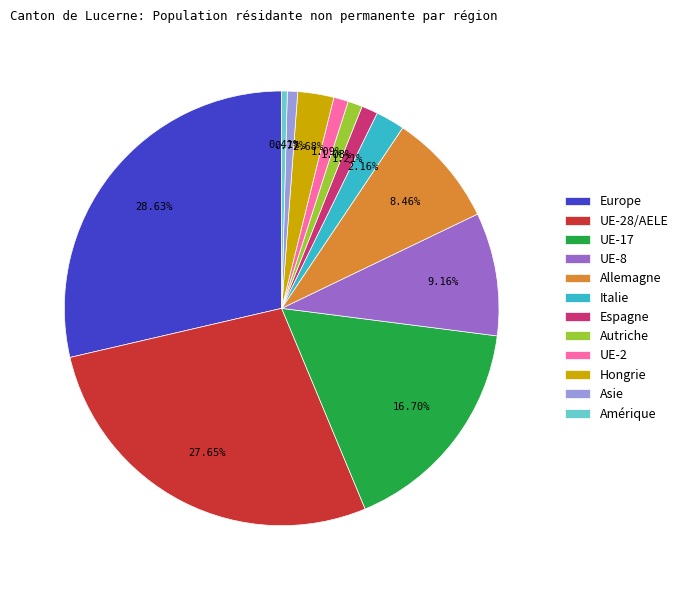

Which slice is the largest?

Europe